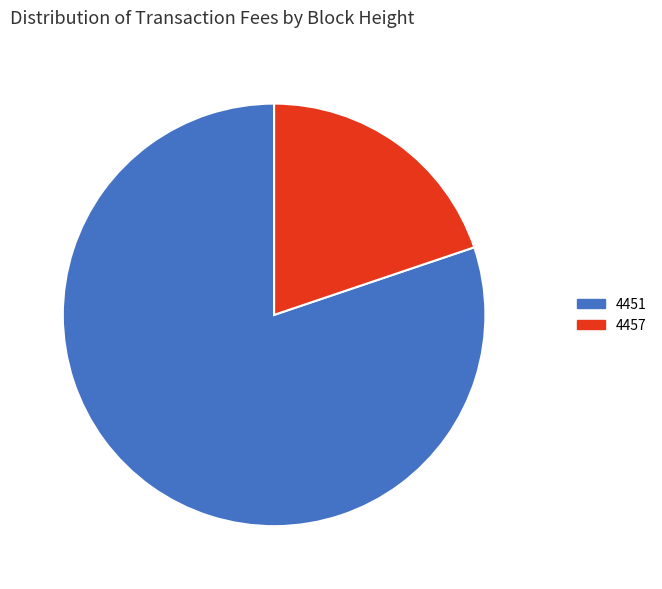

What percentage is the 4451 slice, to the nearest percent?

80%